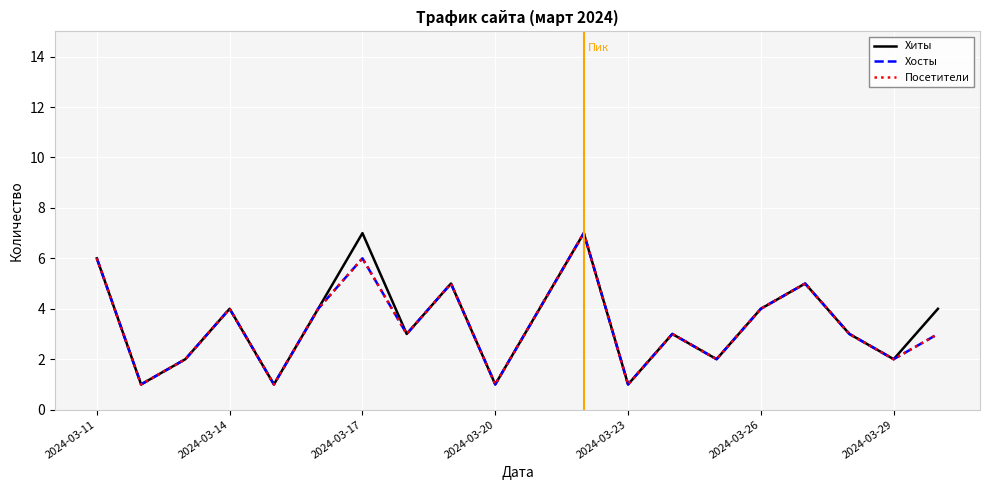

Does the chart display data point markers on the line(s)?

No